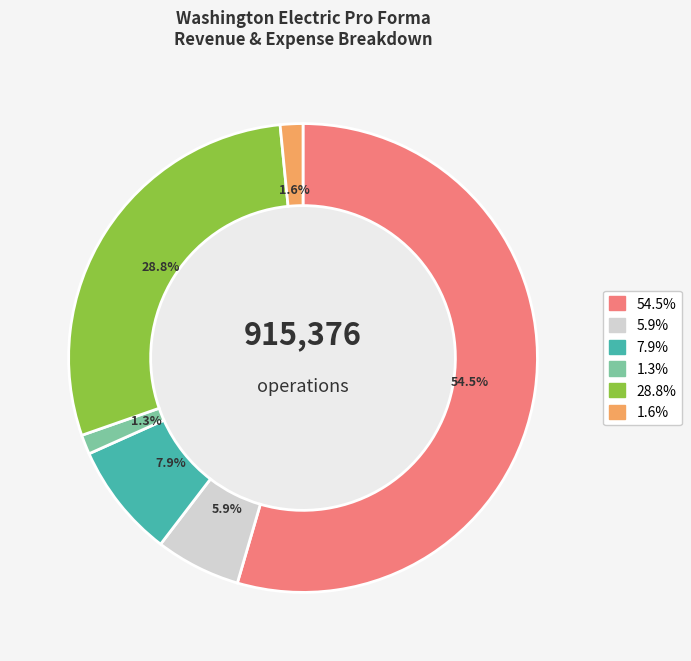

To the nearest percent, what is the difference between the largest and smallest slice percentages?

53%